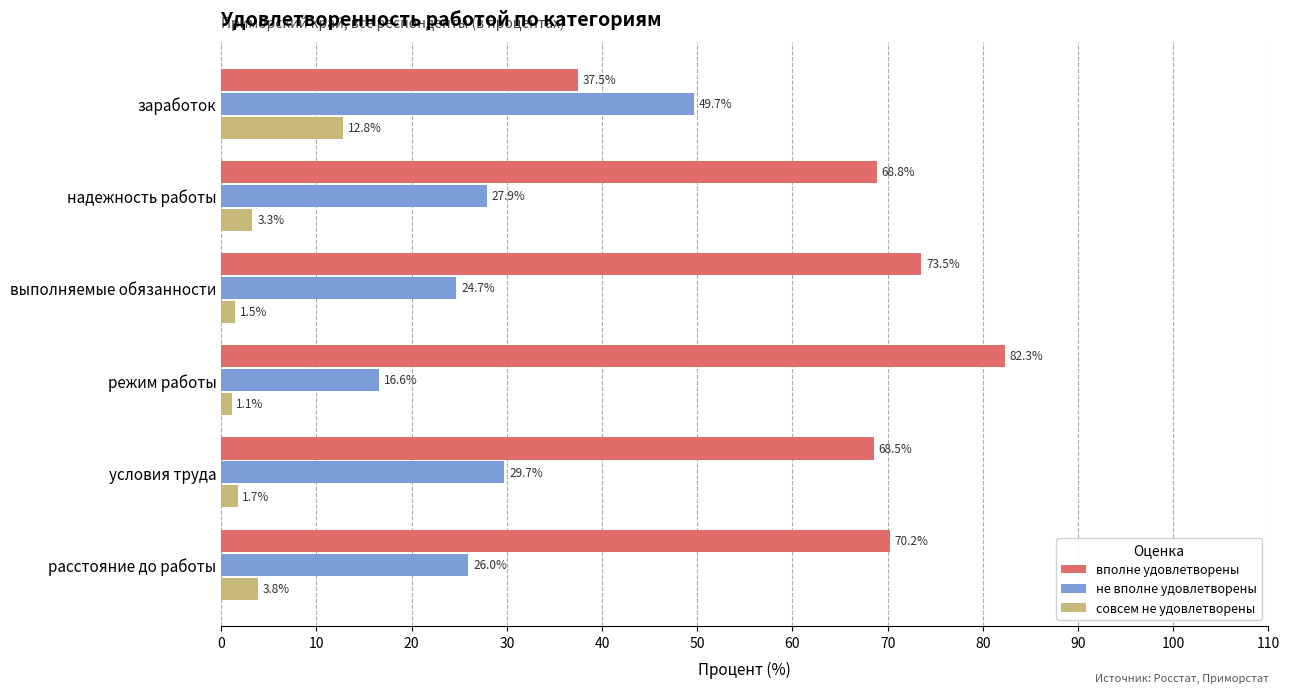

Rank the series by their maximum value, from highest to lowest.

вполне удовлетворены, не вполне удовлетворены, совсем не удовлетворены